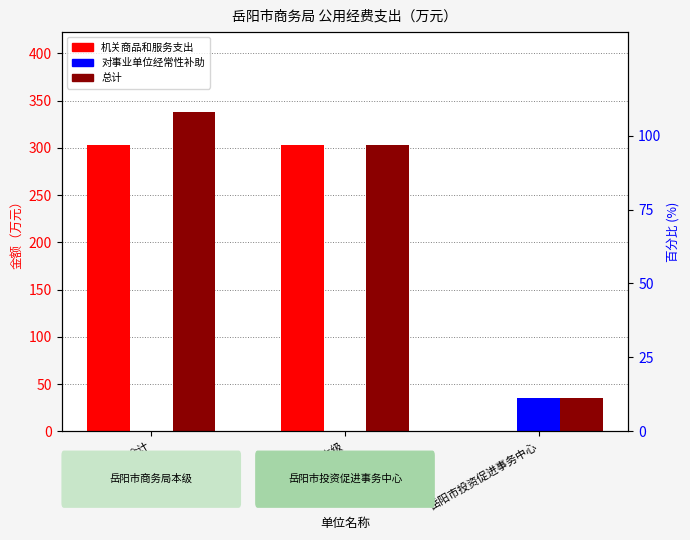

Where is 机关商品和服务支出 nearest to the value 151?

岳阳市投资促进事务中心